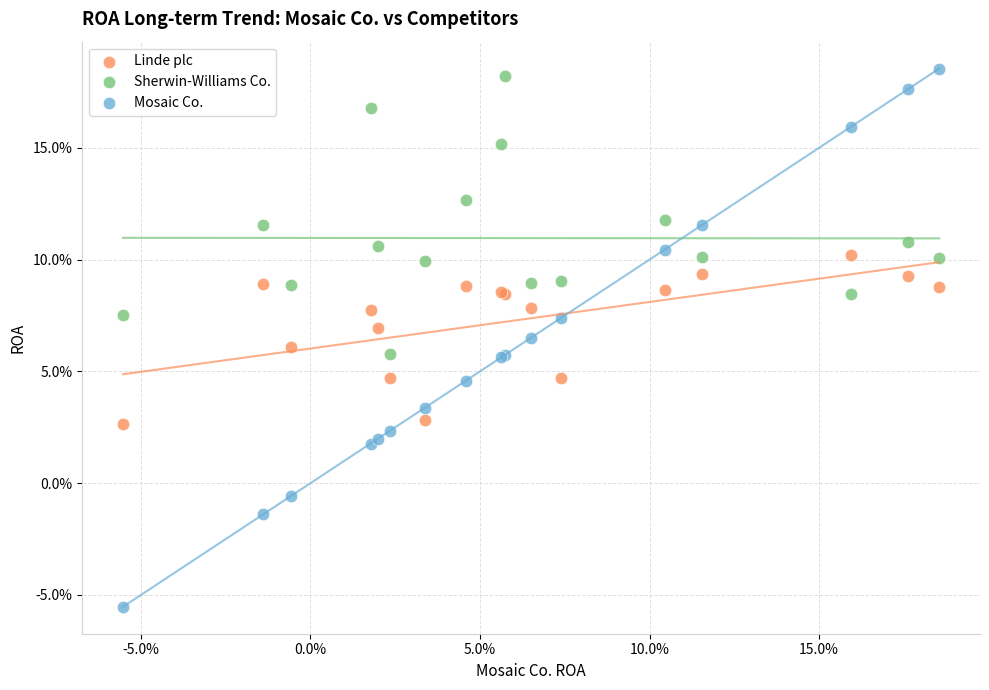

What are all the series names shown in the legend?

Linde plc, Sherwin-Williams Co., Mosaic Co.